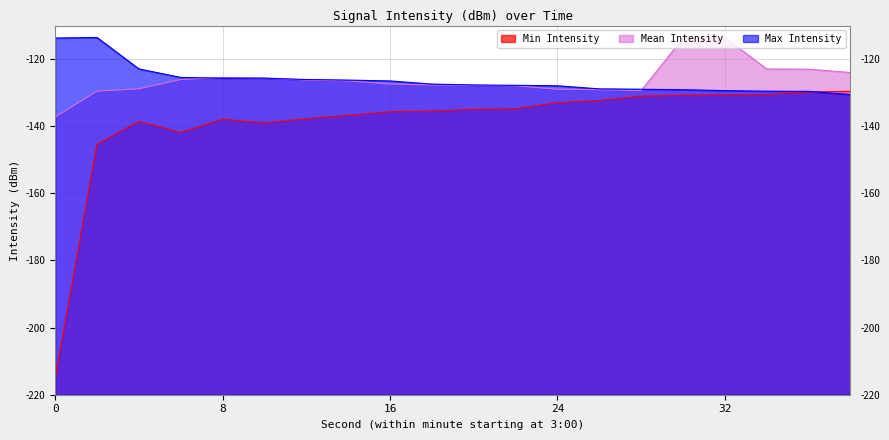

Where is the first local maximum for intensity_mean?

8